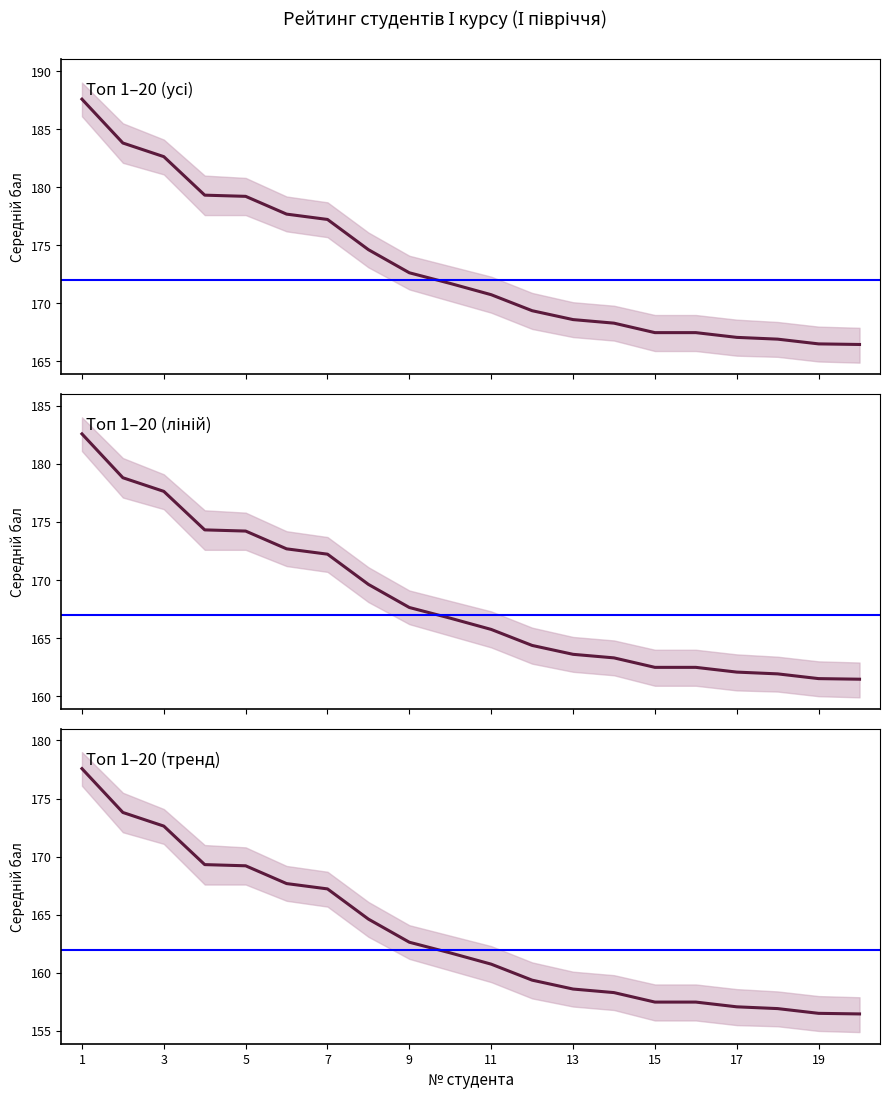

Which category has the lowest value across all series?

19